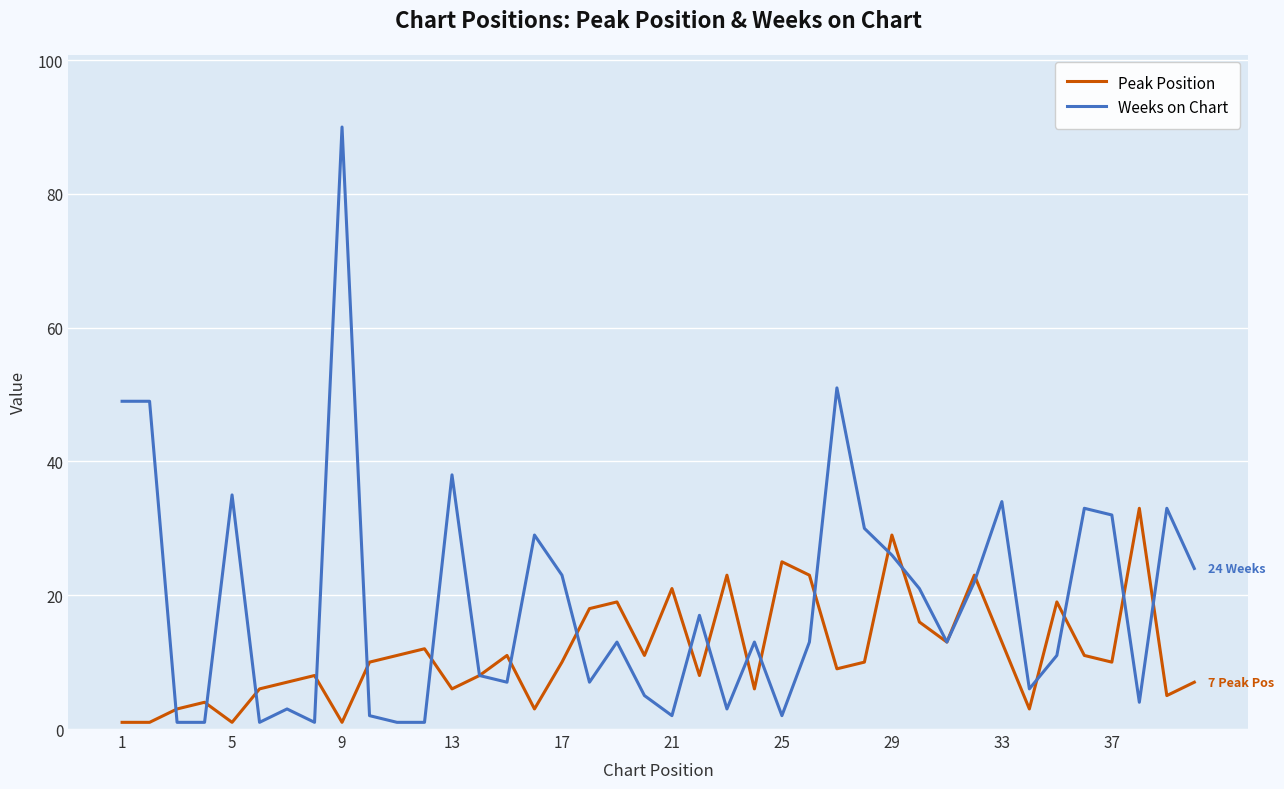

List the series in order of their overall mean, lowest first.

Peak Position, Weeks on Chart